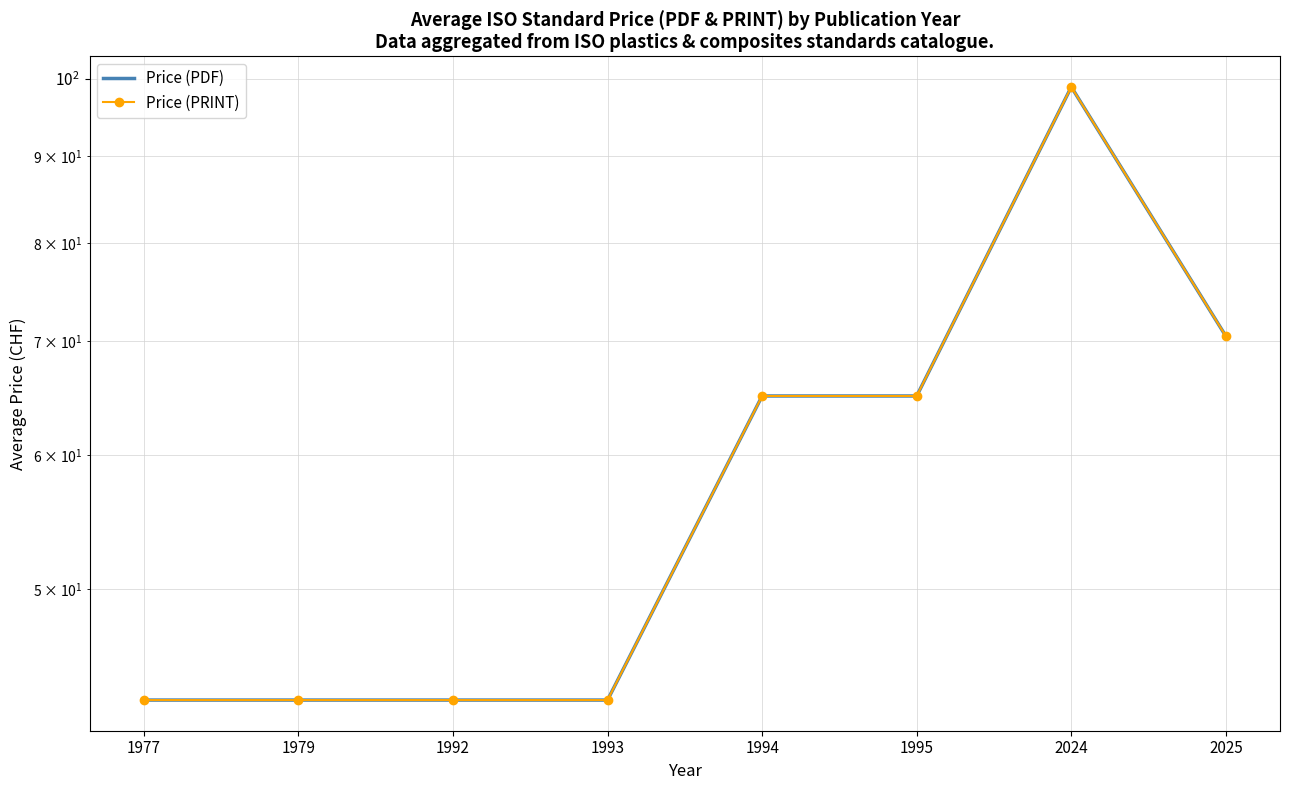

Reading left to right, list all the values displayed in this chart.

Price (PDF): 1977=43.0	1979=43.0	1992=43.0	1993=43.0	1994=65.0	1995=65.0	2024=98.9	2025=70.5
Price (PRINT): 1977=43.0	1979=43.0	1992=43.0	1993=43.0	1994=65.0	1995=65.0	2024=98.9	2025=70.5